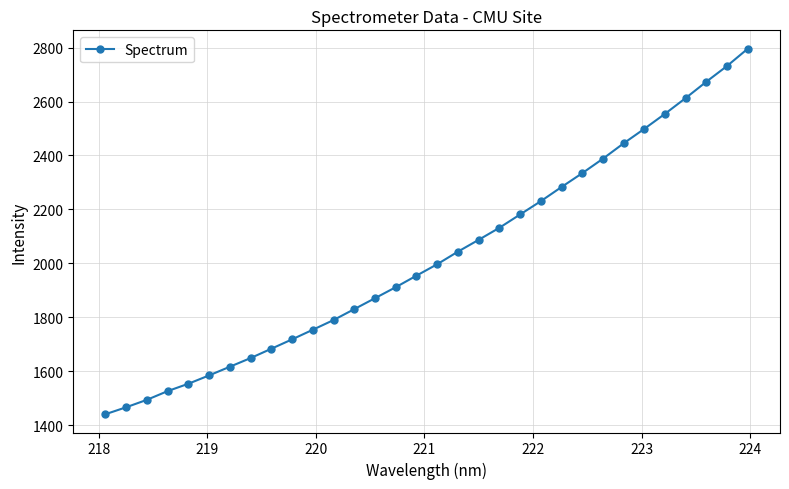

What is the value of the 4th point from the left?

1526.2